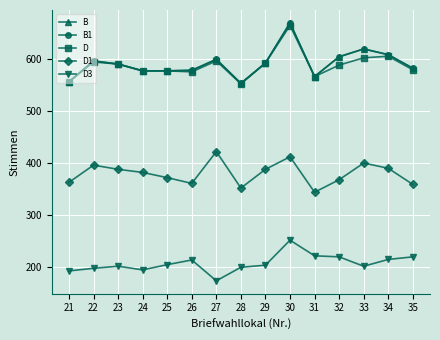

Does the chart have visible grid lines?

Yes